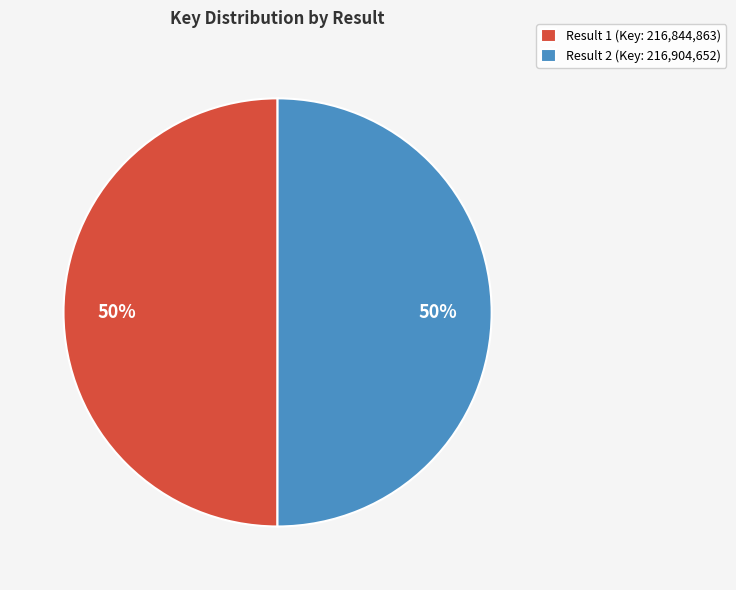

Combined, do Result 2 (Key: 216,904,652) and Result 1 (Key: 216,844,863) account for over 50%?

Yes